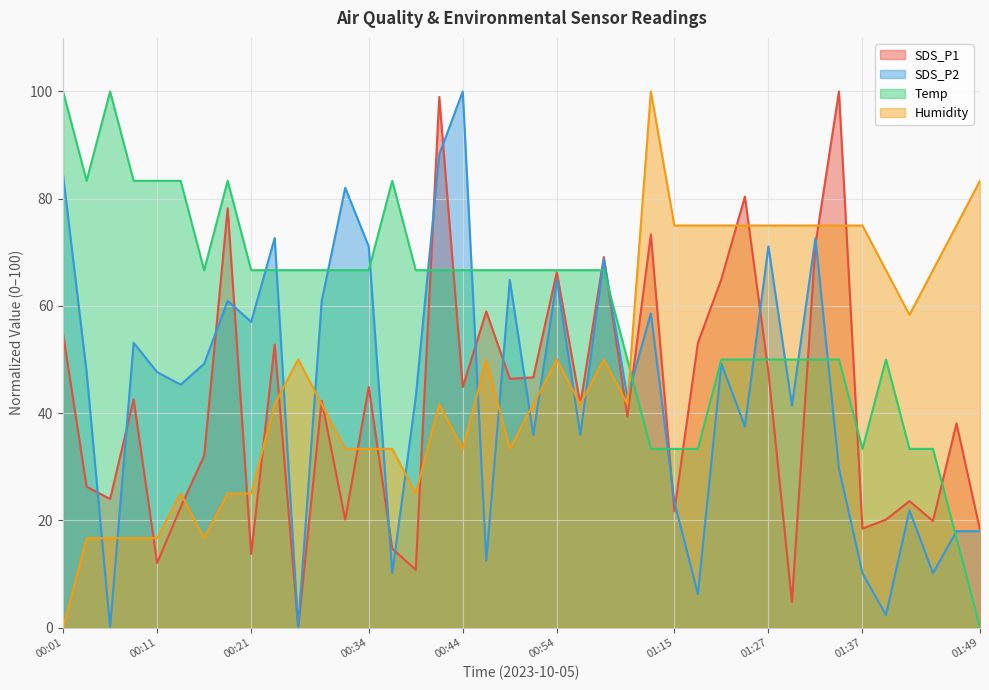

The value of SDS_P2 at 00:32 is 82.0. True or false?

True